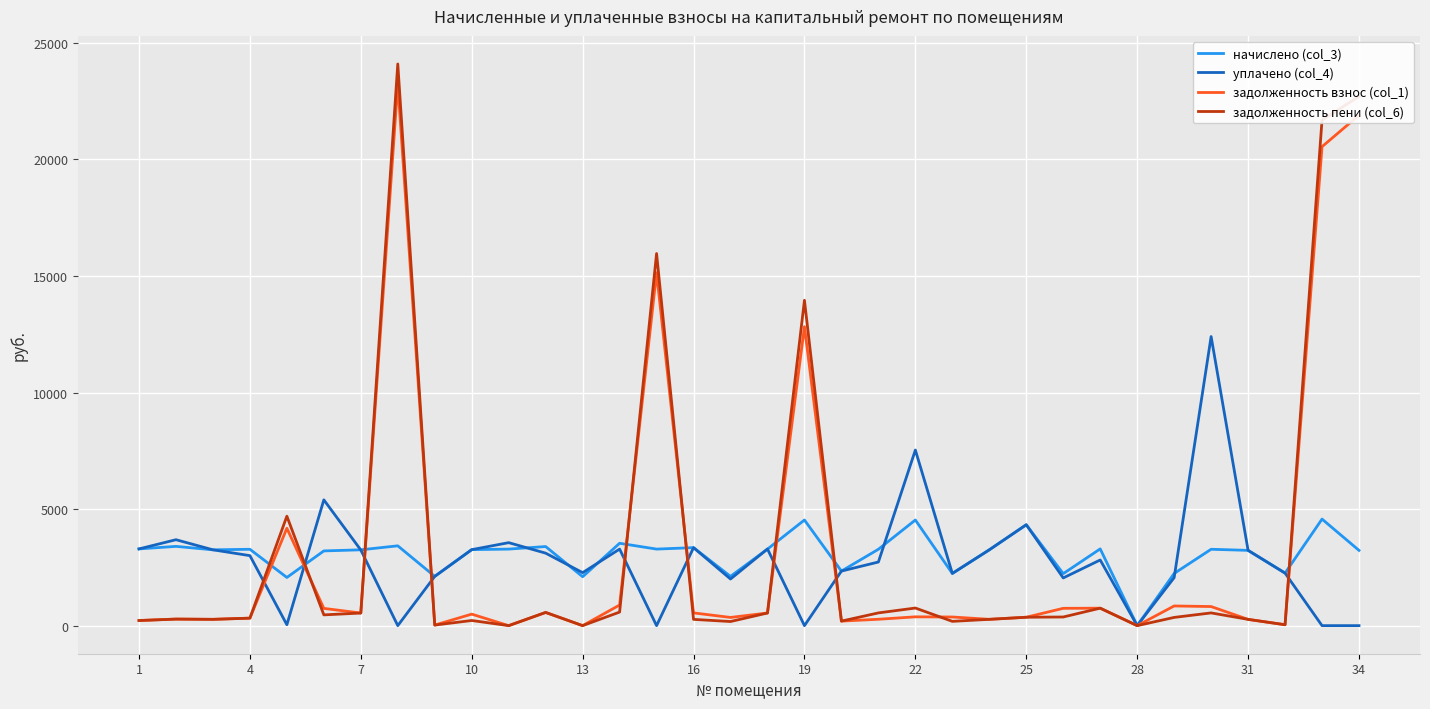

What is the greatest value displayed?

24095.8